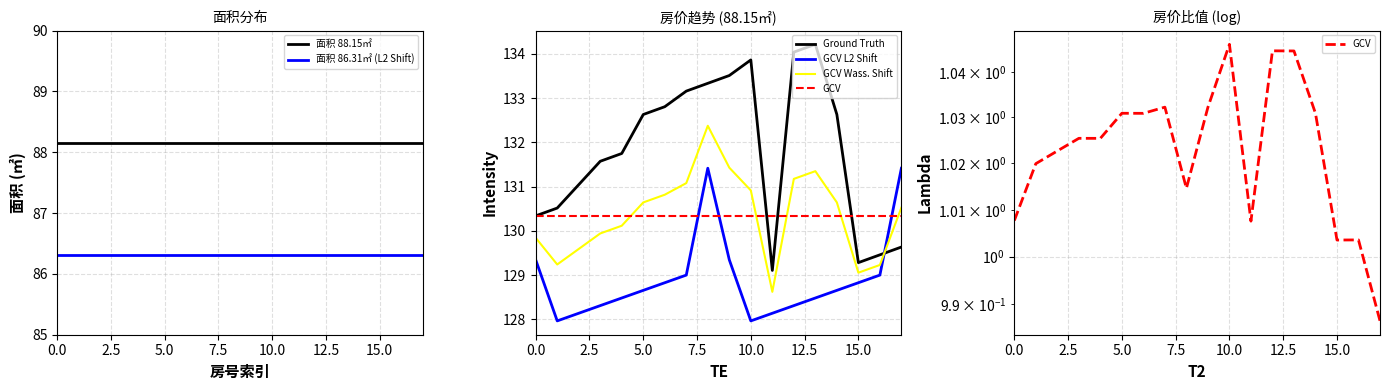

True or false: 面积 88.15㎡ and 面积 86.31㎡ (L2 Shift) cross at least once.

False